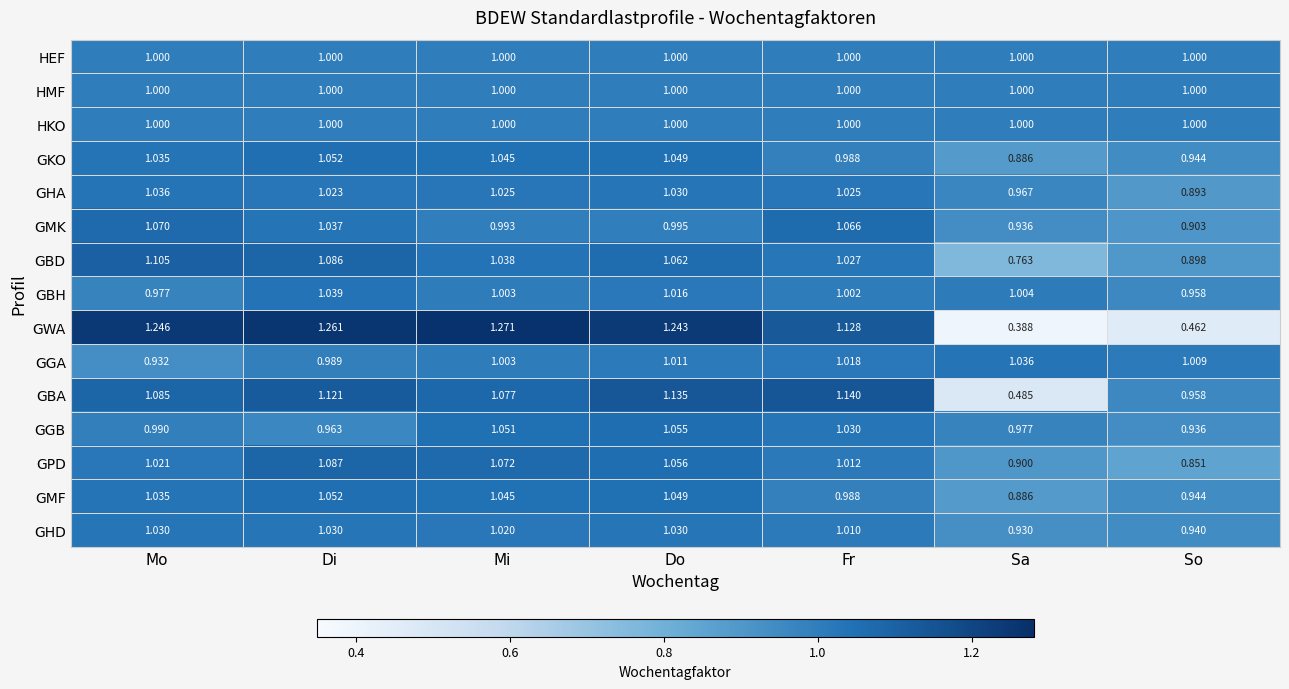

Which category has the lowest value across all series?

Sa